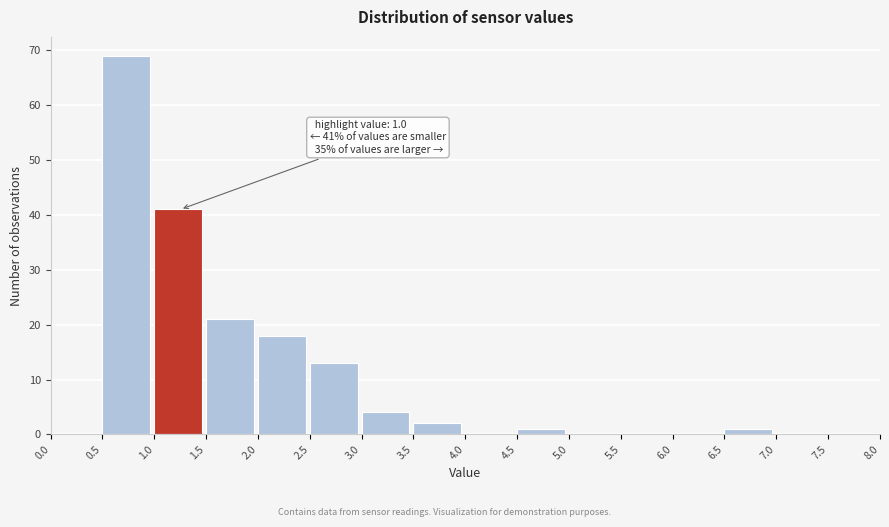

Over which range of the x-axis is the bar tallest?

0.5 to 1.0